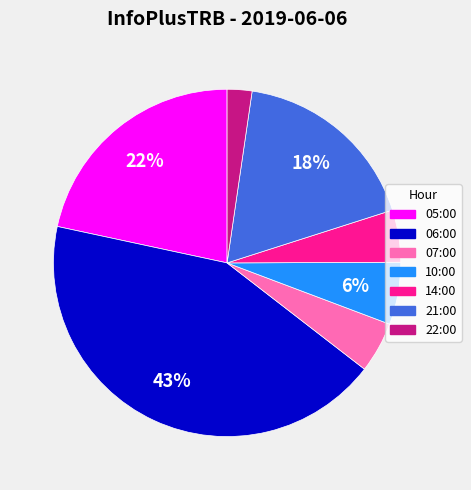

Is 07:00 the majority of the pie?

No